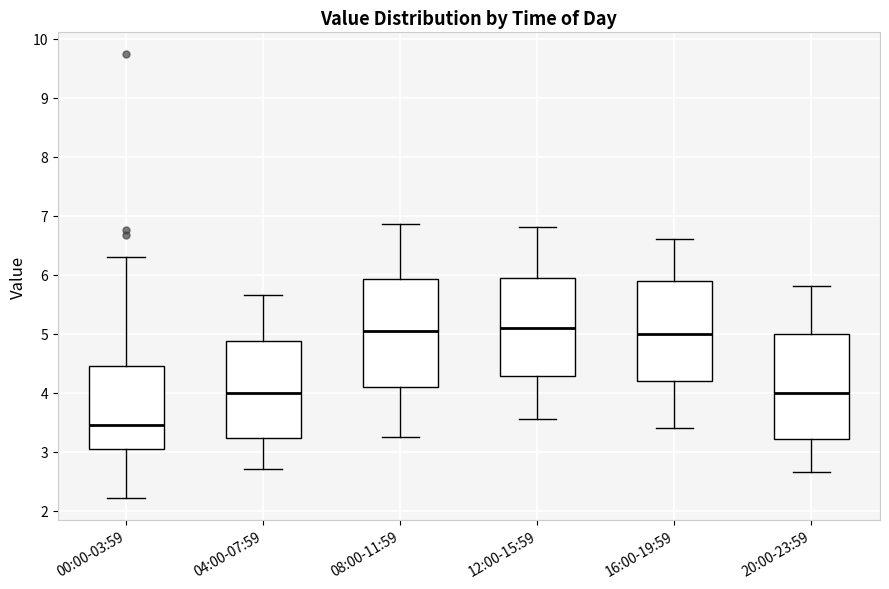

Where does the upper whisker of the box for 04:00-07:59 end on the y-axis? The values are not printed on the chart, so give them approximately, as read against the axis.

5.7